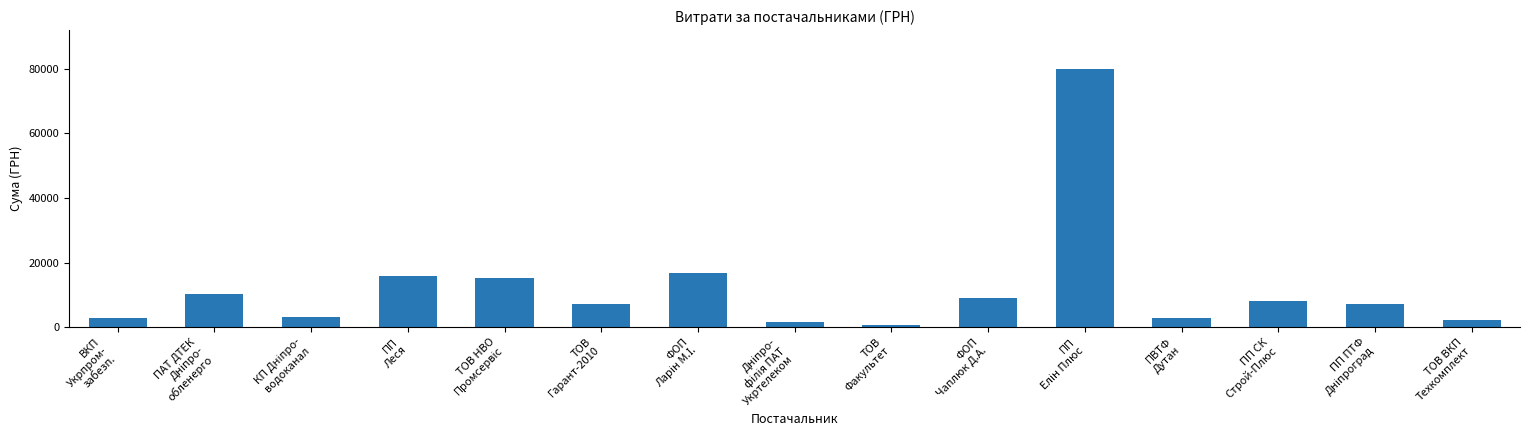

What is the average value?

12179.5